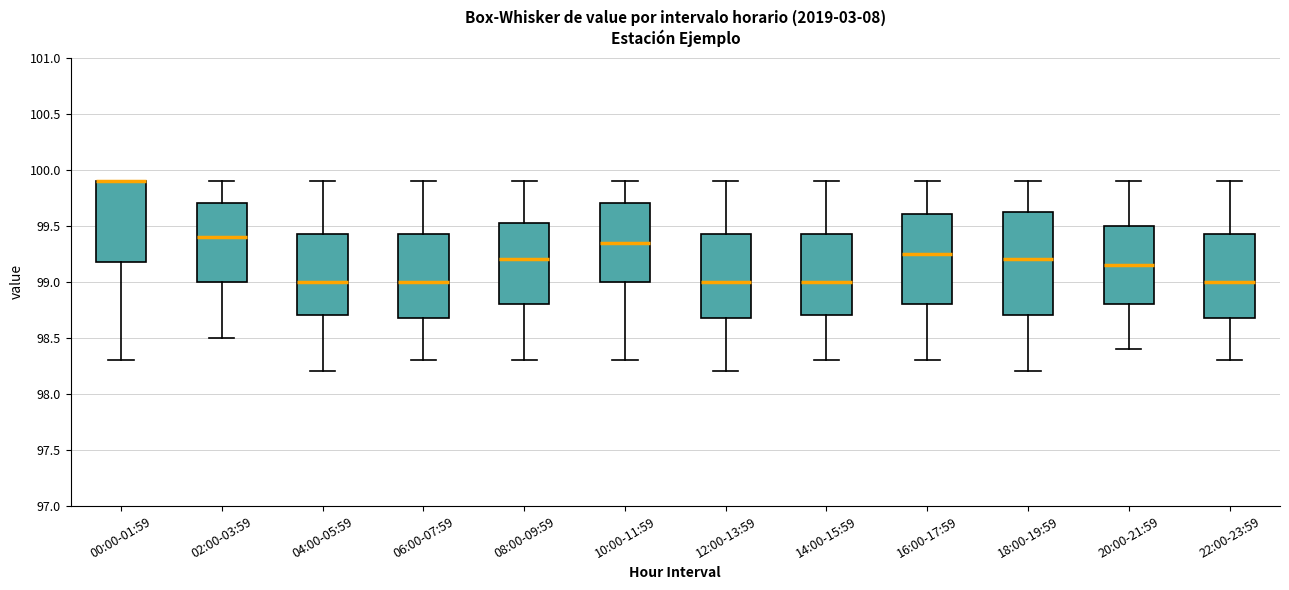

Where does the median line of the box for 06:00-07:59 sit on the y-axis? The values are not printed on the chart, so give them approximately, as read against the axis.

99.00